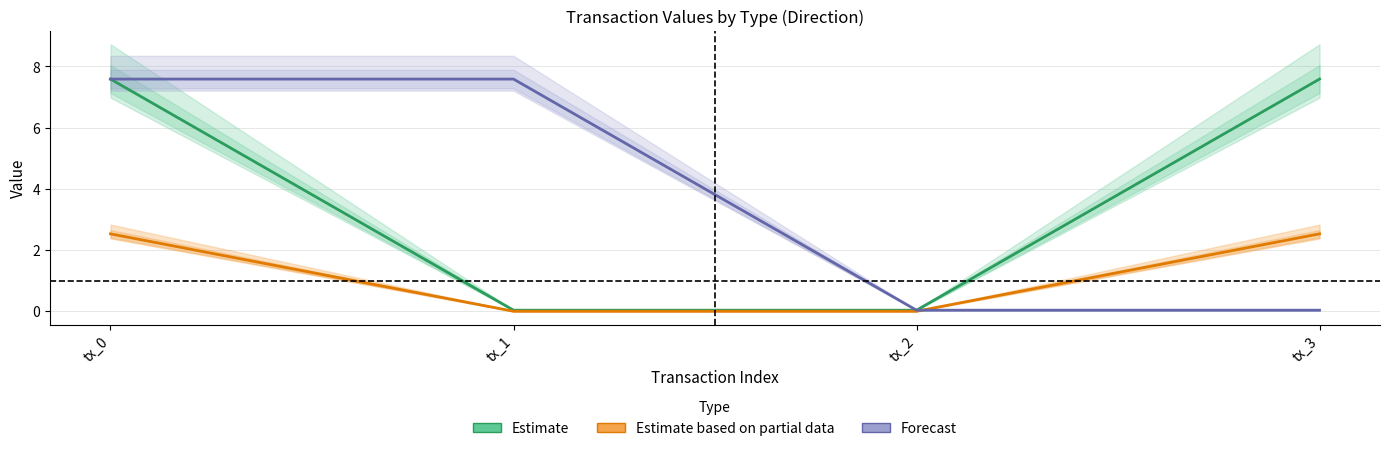

Does the chart display data point markers on the line(s)?

No